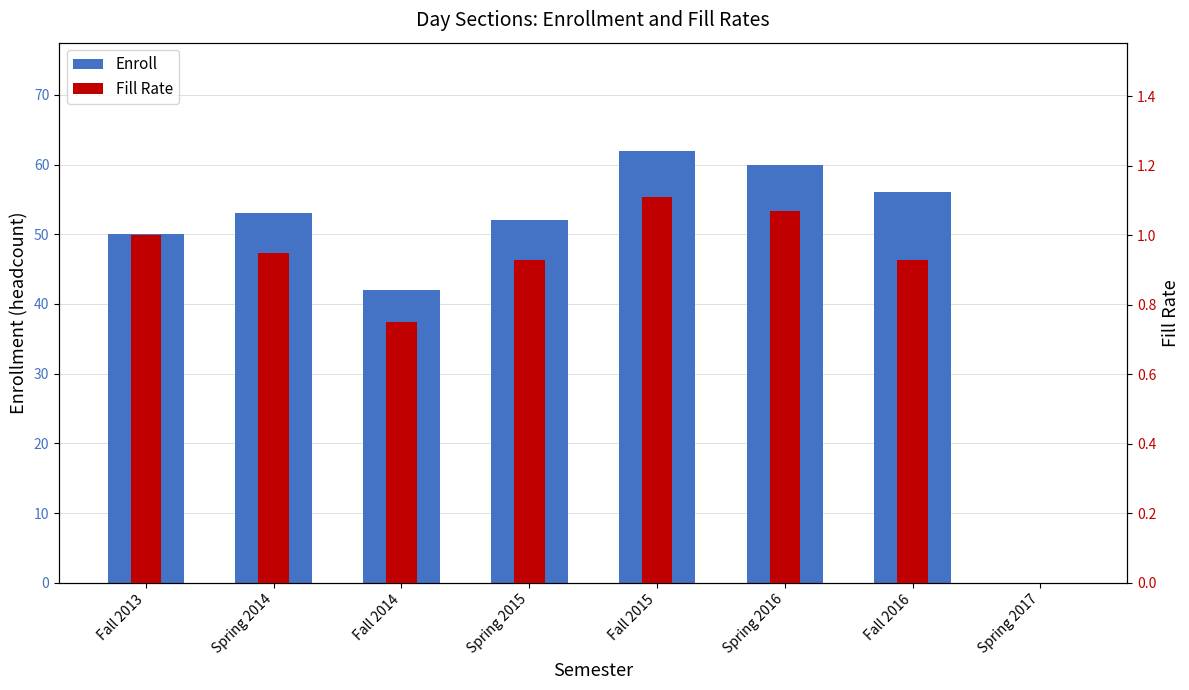

Reading left to right, transcribe all the data shown in this chart.

Enroll: 50.0	53.0	42.0	52.0	62.0	60.0	56.0	0.0
Fill Rate: 1.0	0.9	0.8	0.9	1.1	1.1	0.9	0.0